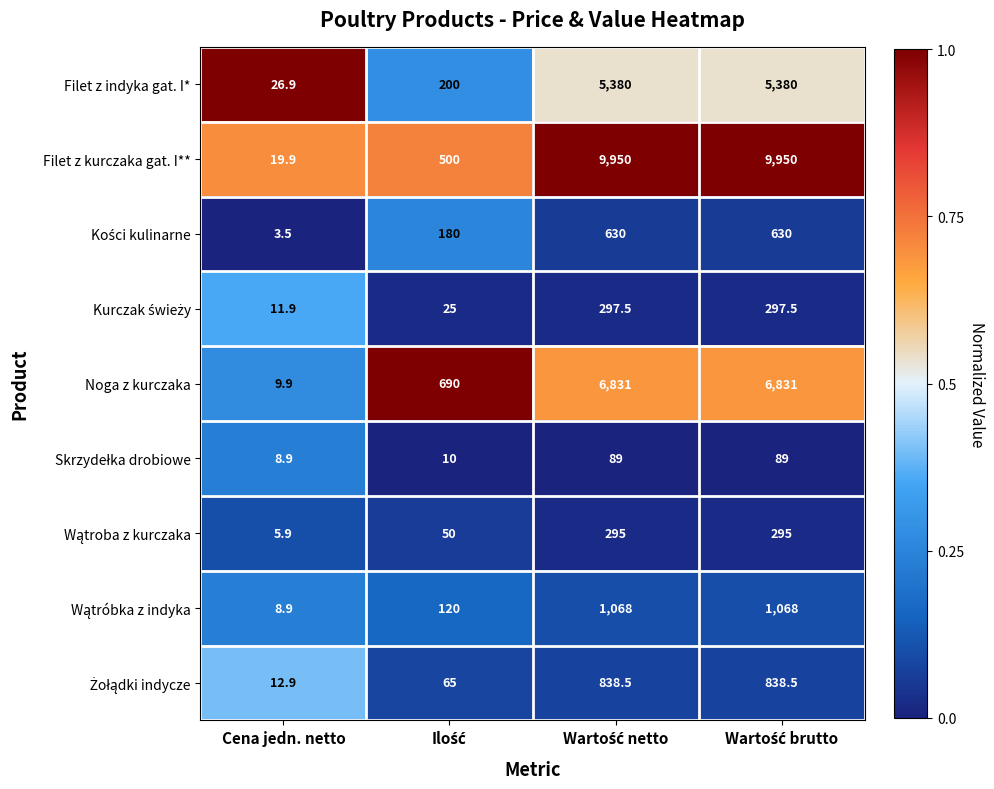

Which series has the largest total across all categories?

Filet z kurczaka gat. I**